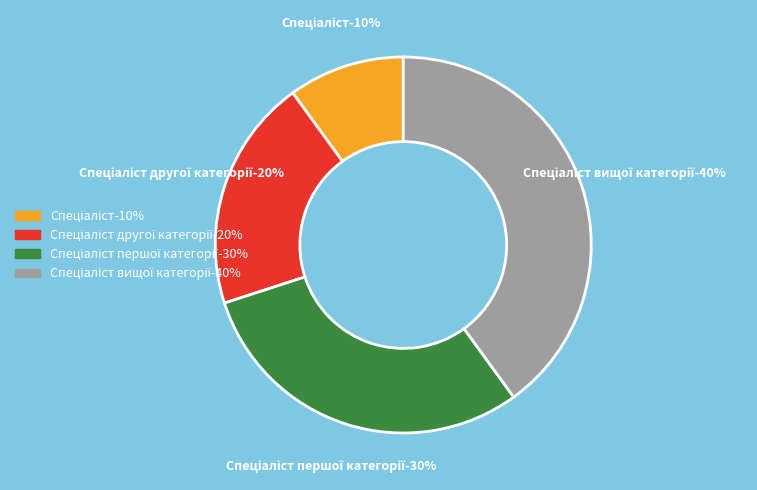

To the nearest percent, what is the average slice percentage?

25%